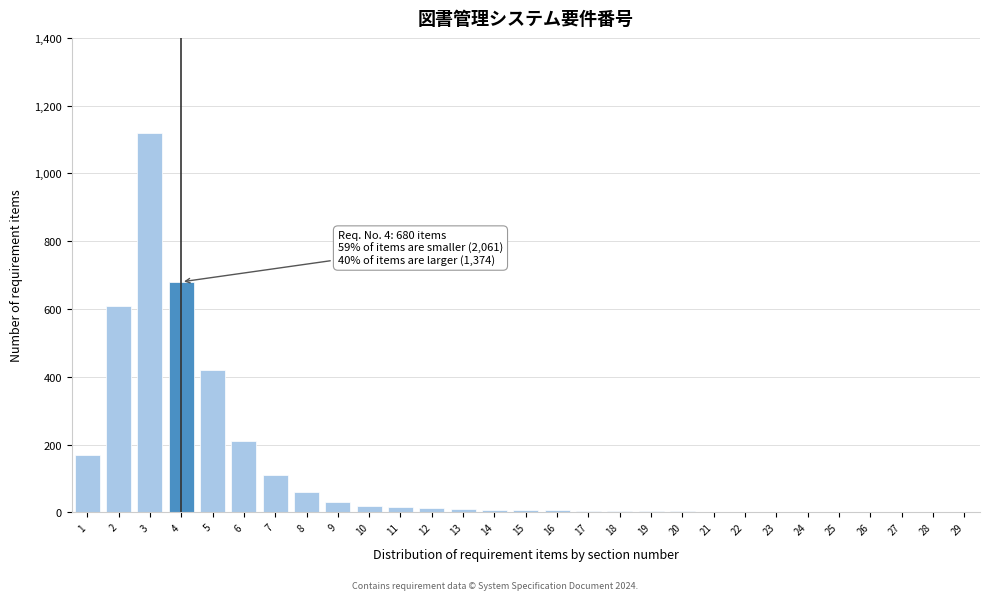

What is the greatest value displayed?

1120